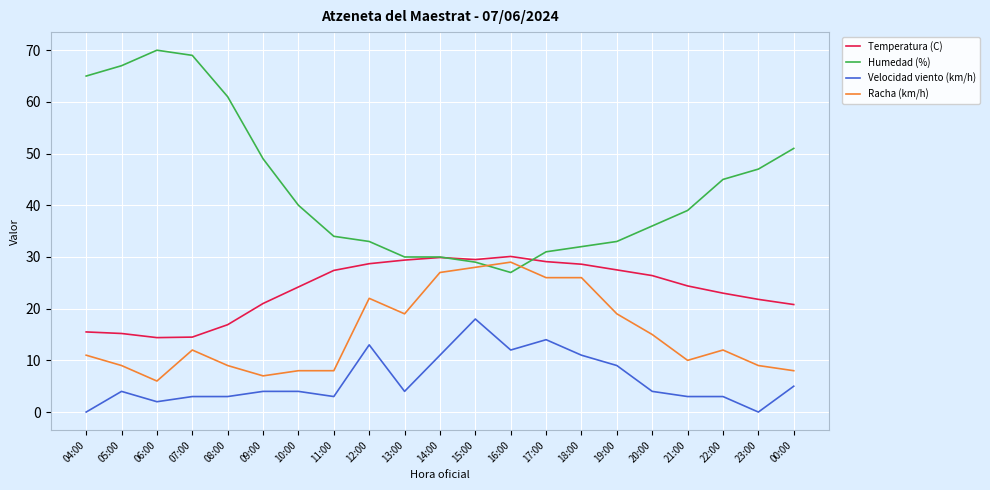

What is the difference between the Racha (km/h) values at 21:00 and 14:00?

17.0